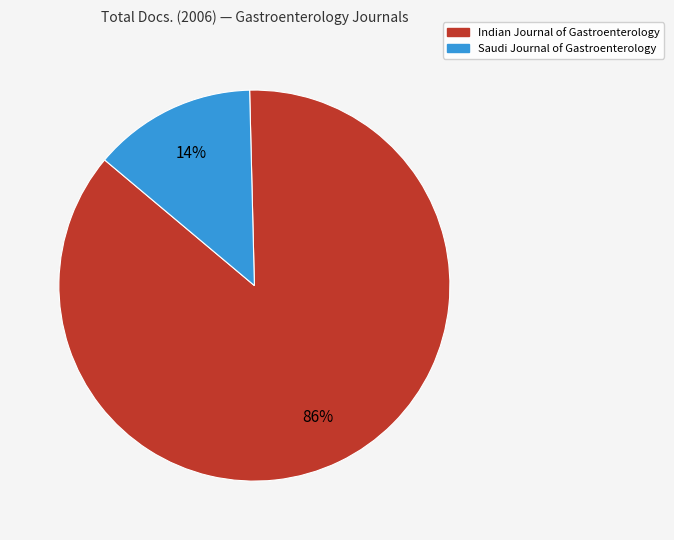

Combined, do Saudi Journal of Gastroenterology and Indian Journal of Gastroenterology account for over 50%?

Yes